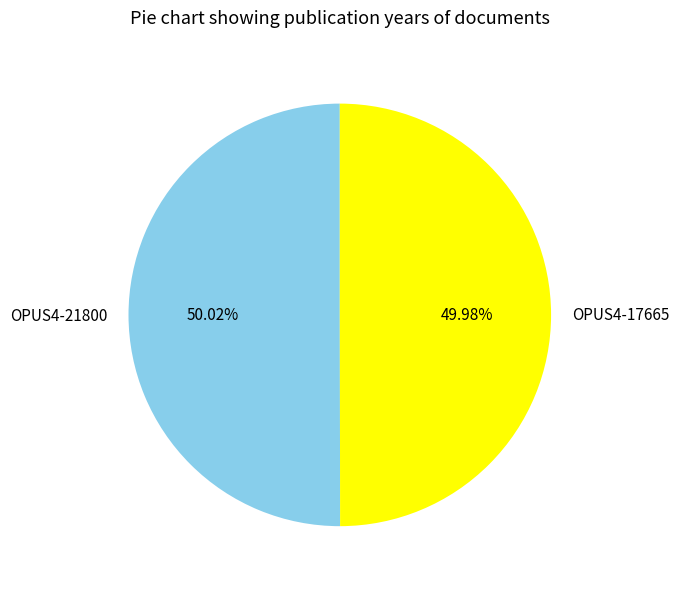

How many segments does this pie chart have?

2